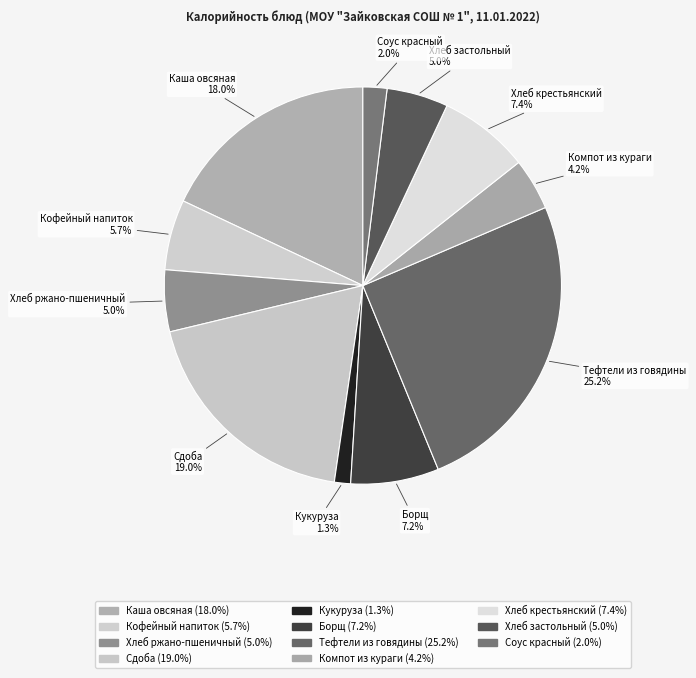

To the nearest percent, what portion does Соус красный represent?

2%